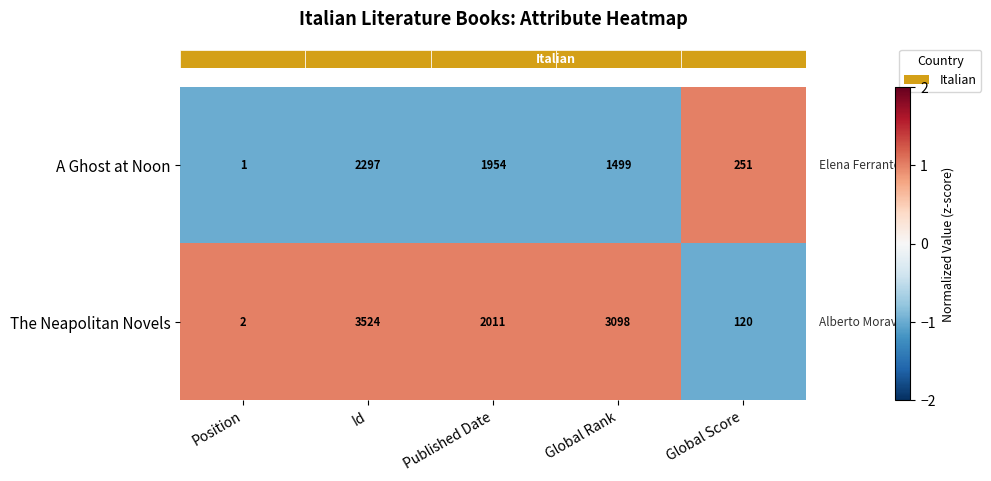

The value of A Ghost at Noon at Published Date is 1954. True or false?

True